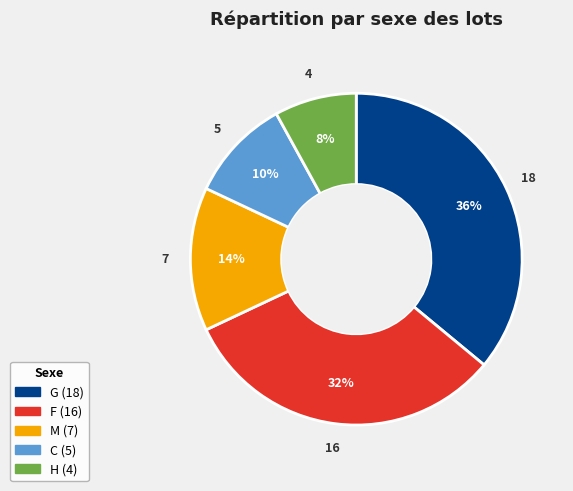

What percentage is the G slice, to the nearest percent?

36%